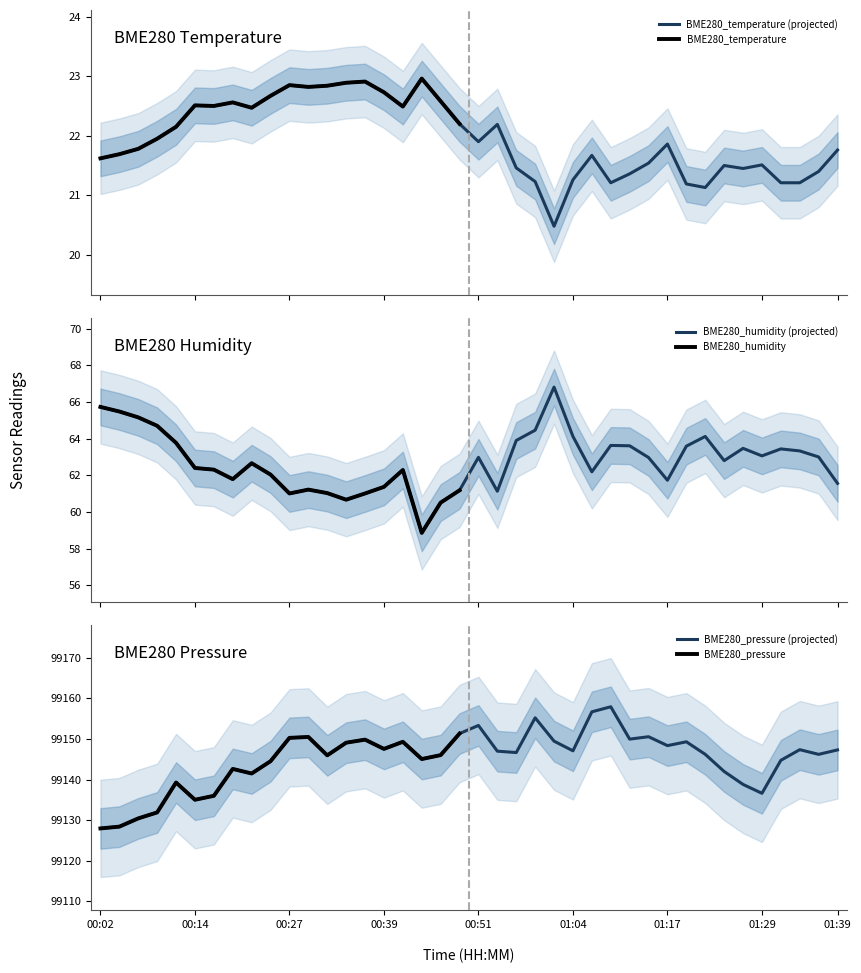

True or false: BME280_humidity and BME280_pressure intersect in this chart.

False